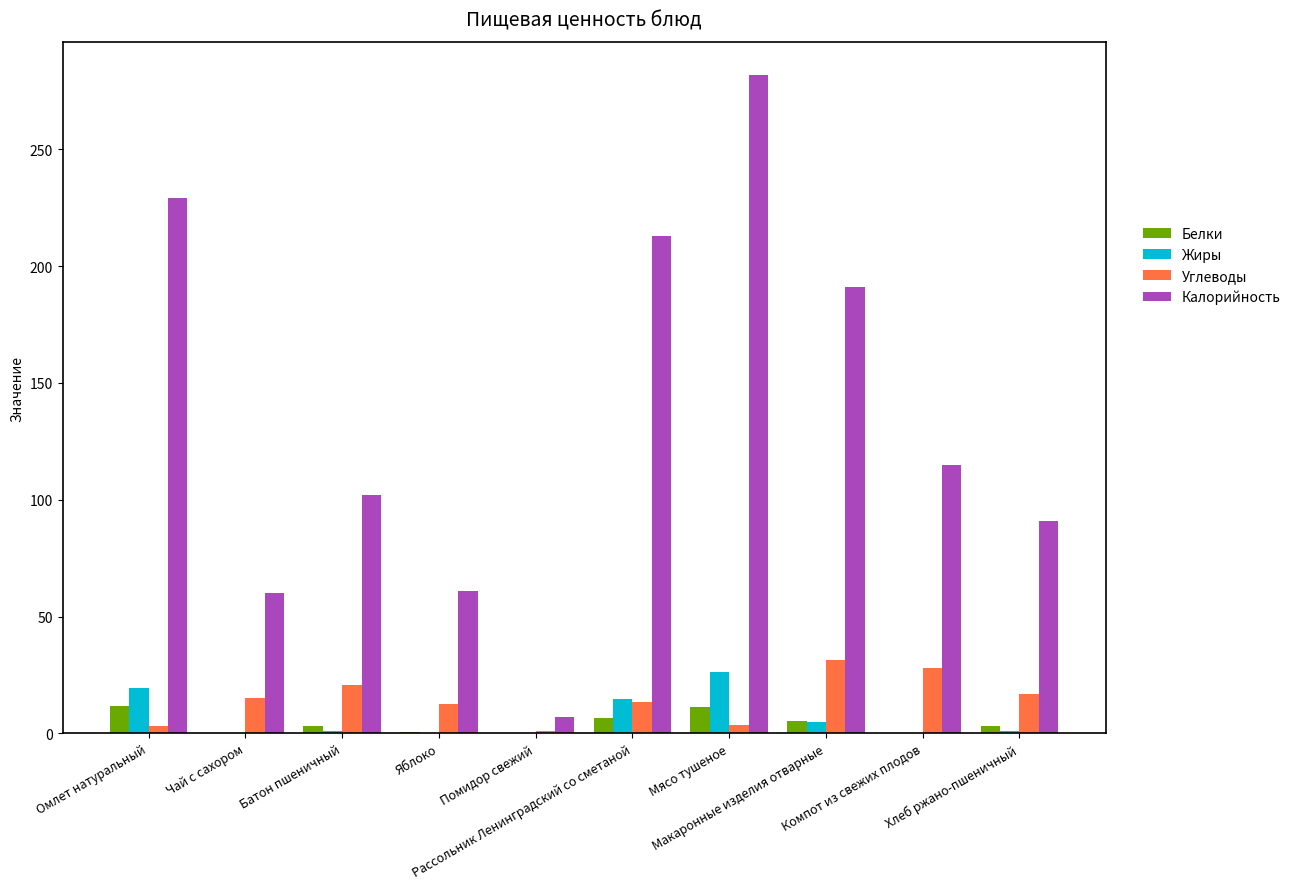

Which series has the largest total across all categories?

Калорийность